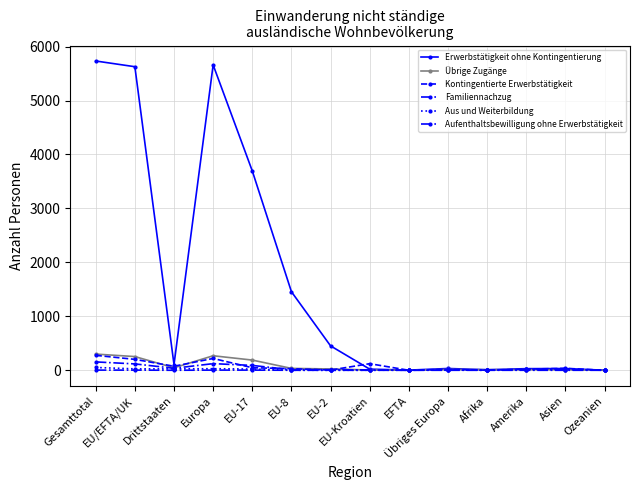

Which series has the widest spread of values?

Erwerbstätigkeit ohne Kontingentierung